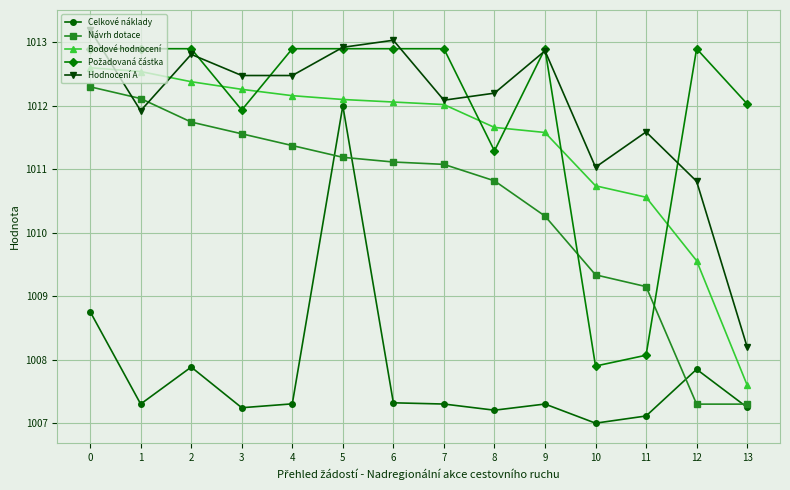

What is the smallest value displayed?

1007.0